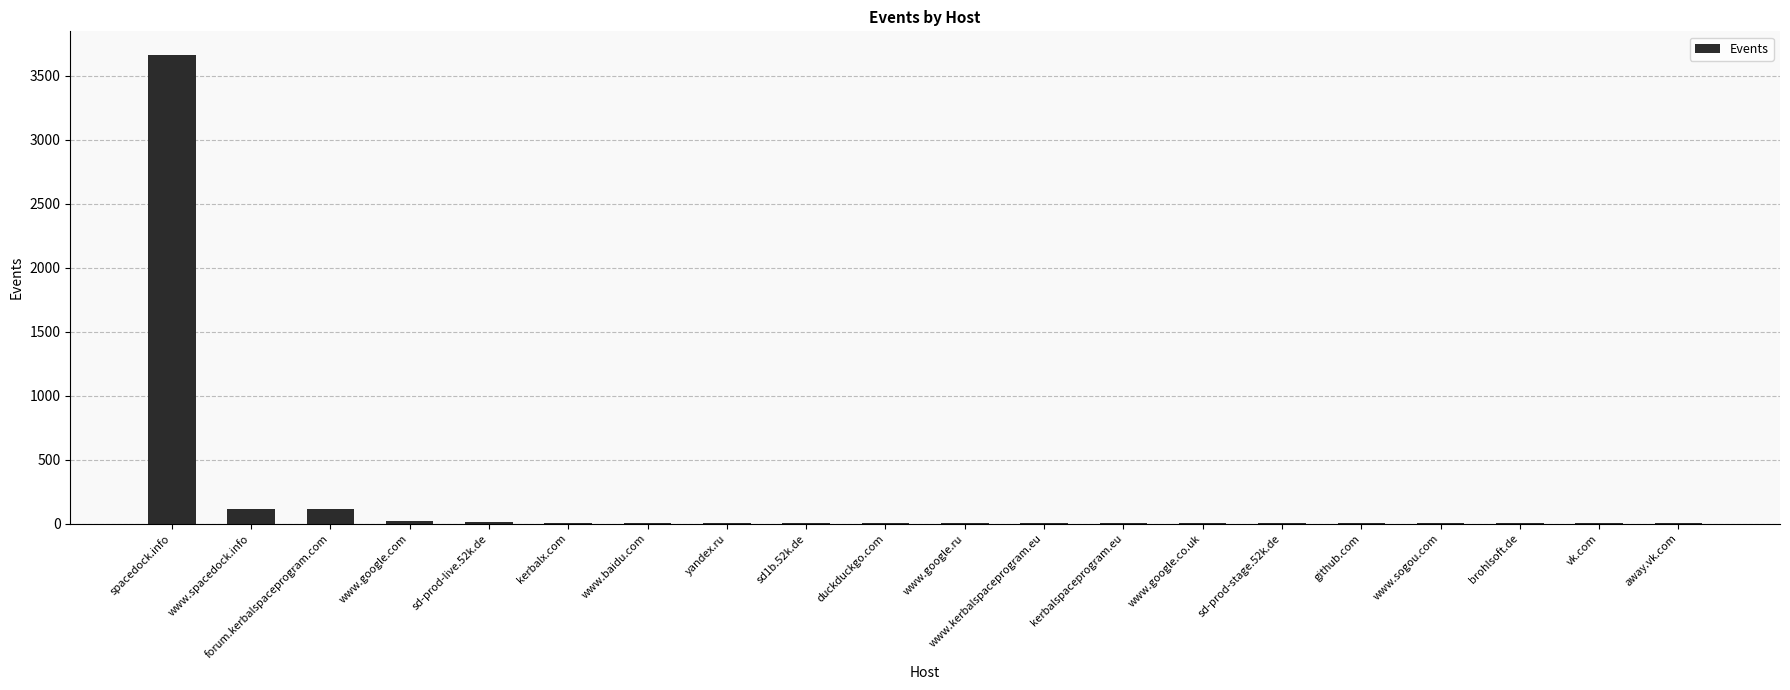

Are the bars horizontal?

No